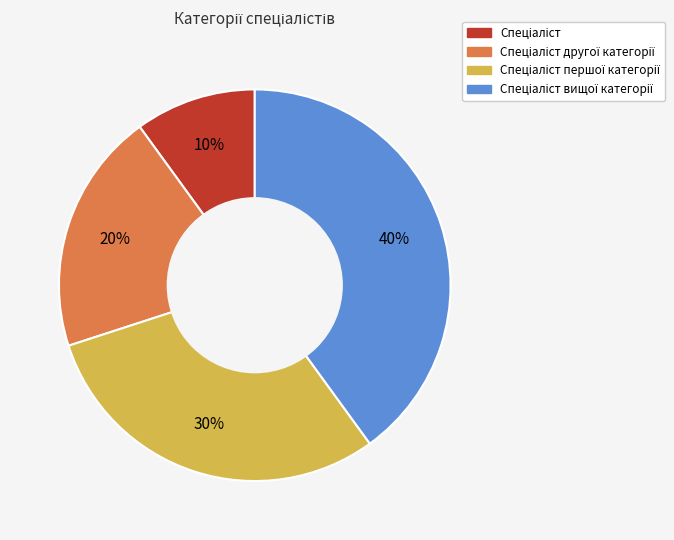

Is there any slice that represents more than half of the pie?

No